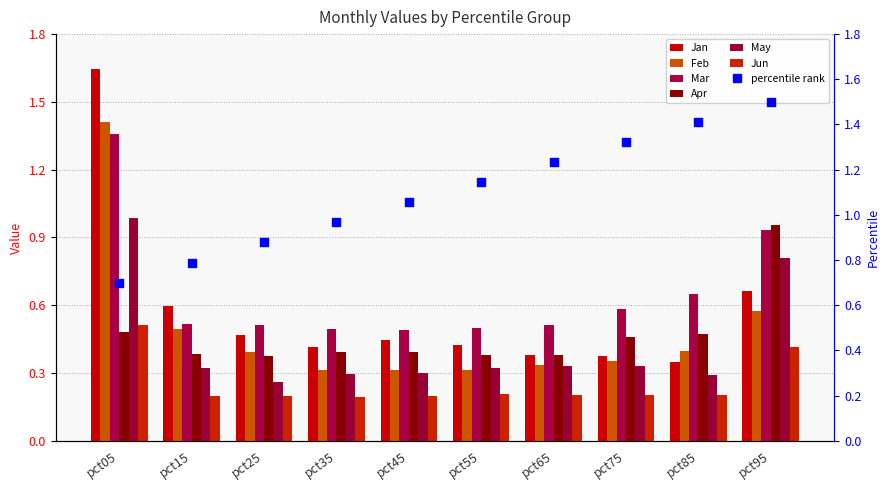

At how many categories does at least one series exceed 1?

1